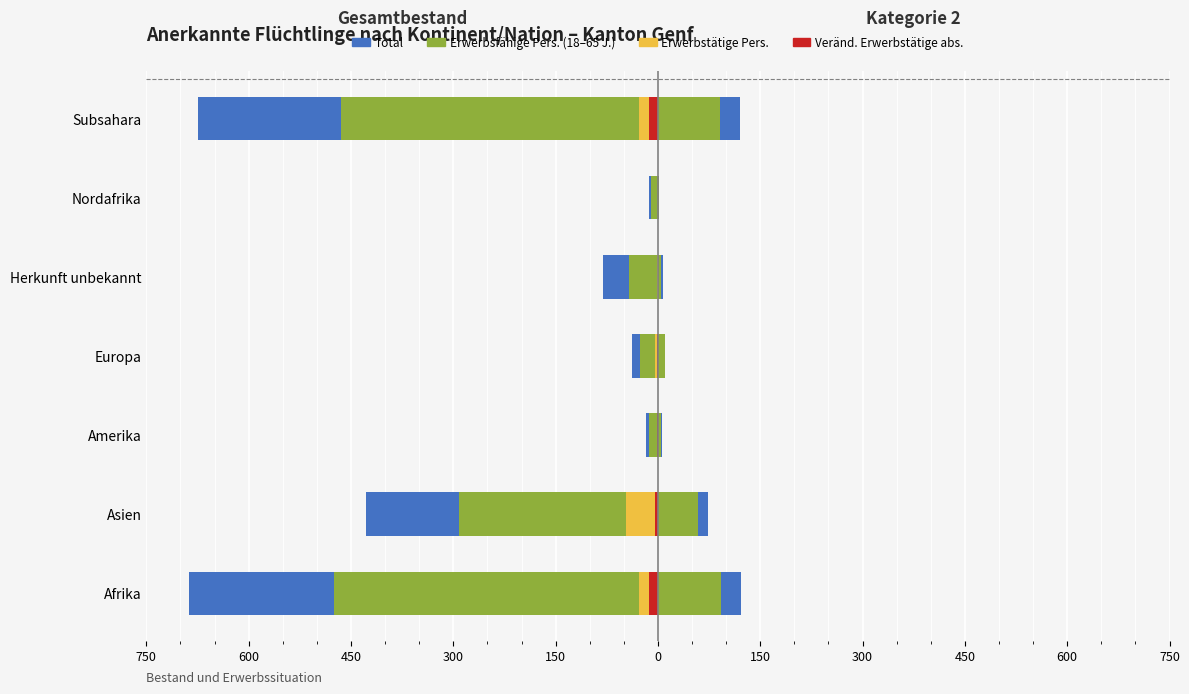

What is the difference between the highest and lowest values at Asien?

424